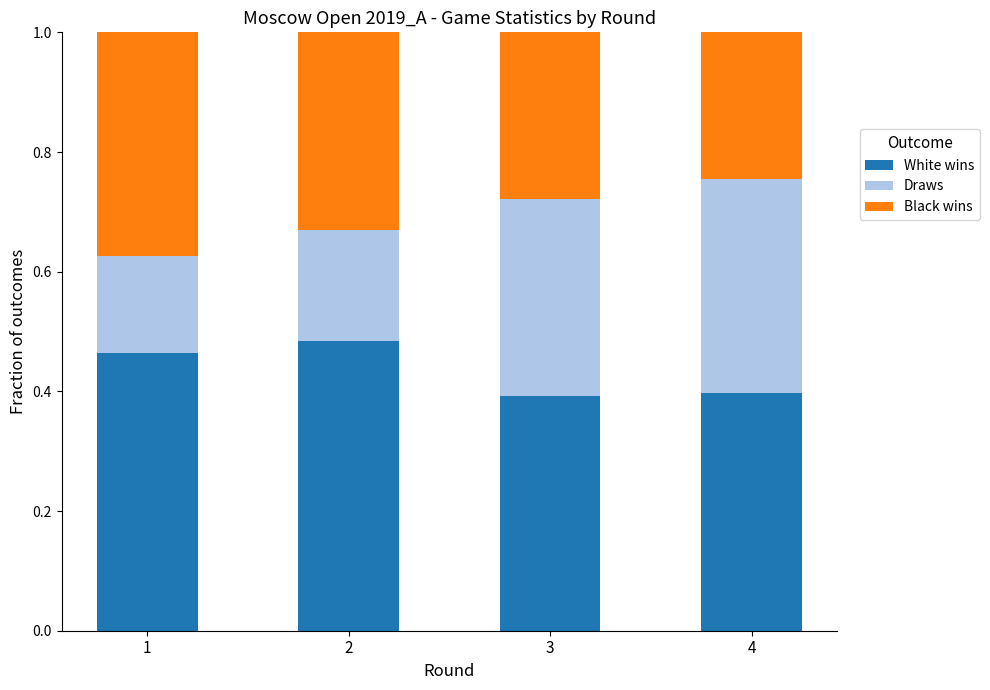

Count the White wins values in the range 0 to 1.

4